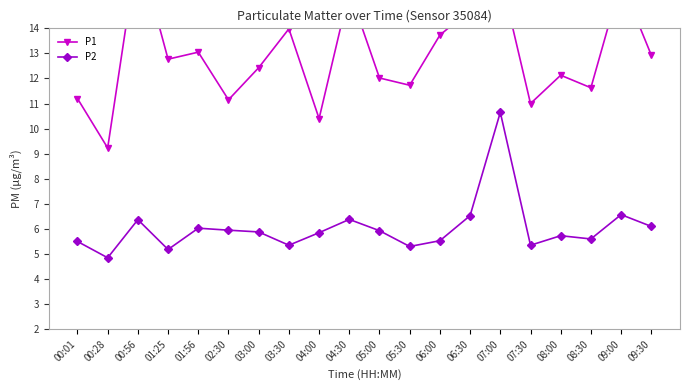

True or false: P1 and P2 cross at least once.

False